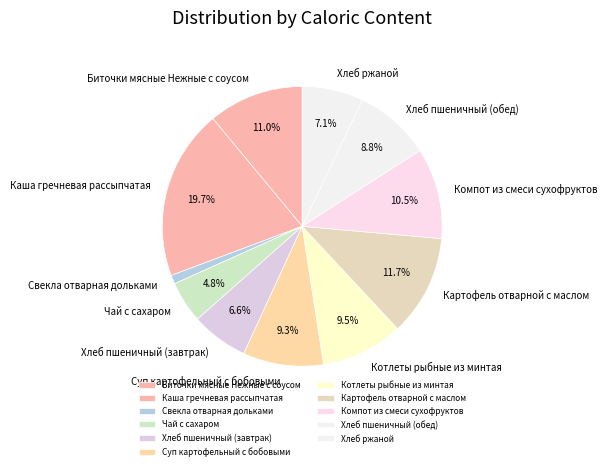

Count the number of slices in the pie.

11